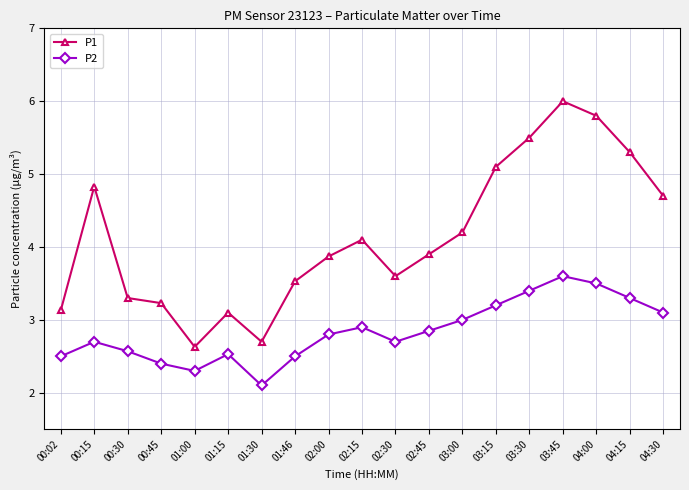

What is the total value across all series at 04:15?

8.6